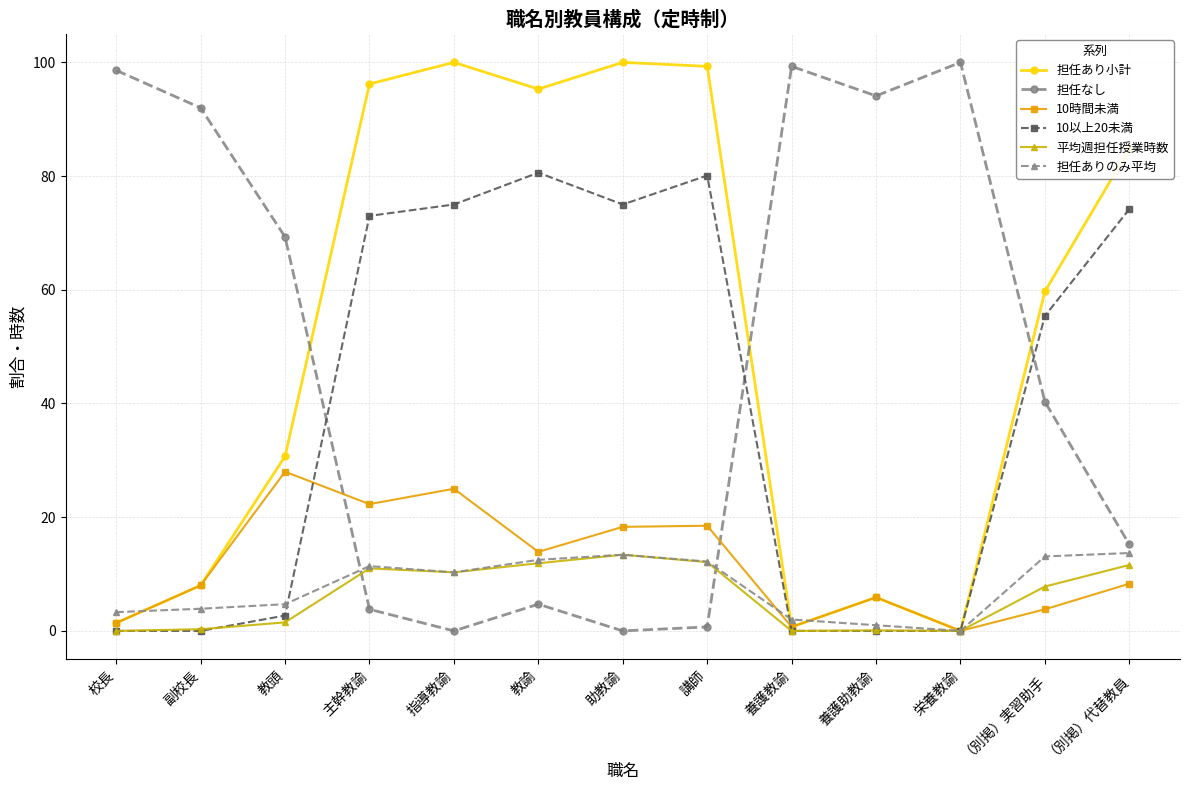

What is the average value of the 担任ありのみ平均 series?

7.8